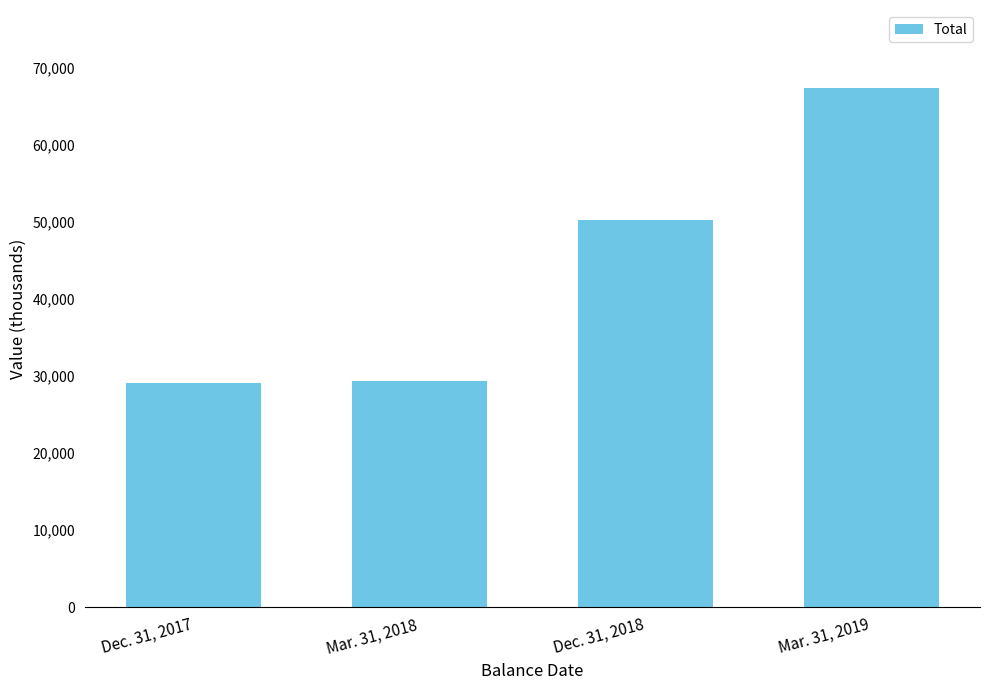

What is the change in value from Mar. 31, 2018 to Dec. 31, 2018?

+20882